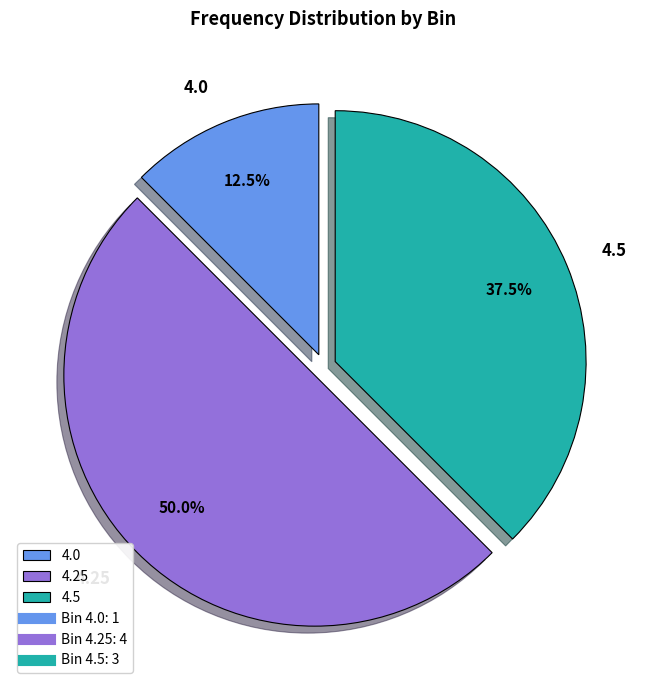

How many segments does this pie chart have?

3